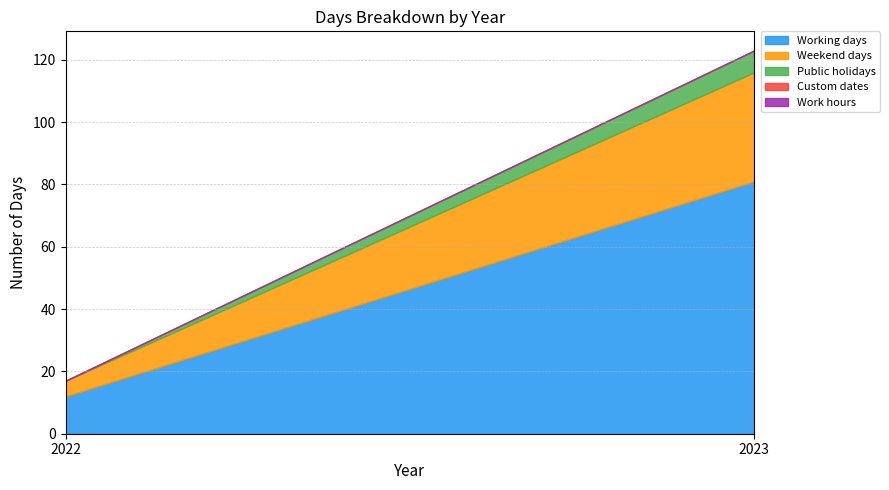

The Public holidays series shows -3 at 2022. True or false?

False